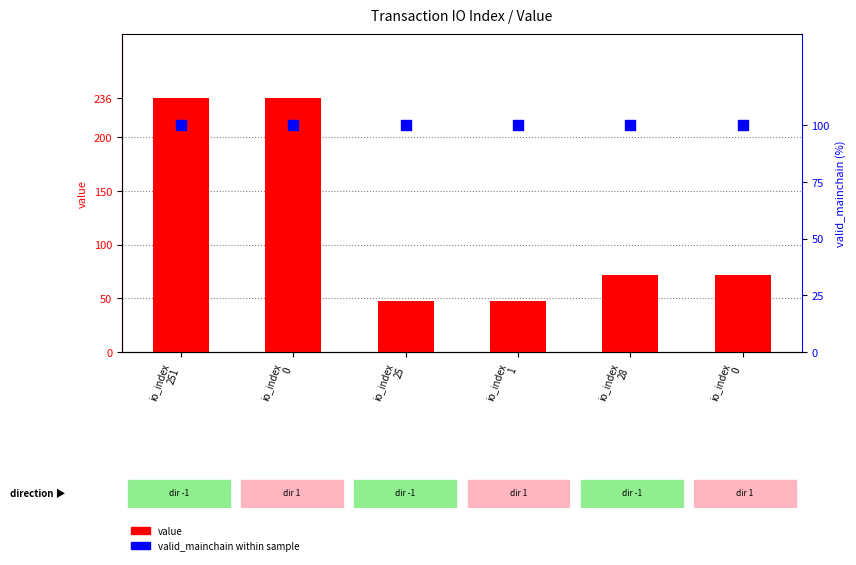

Which series has the largest total across all categories?

value